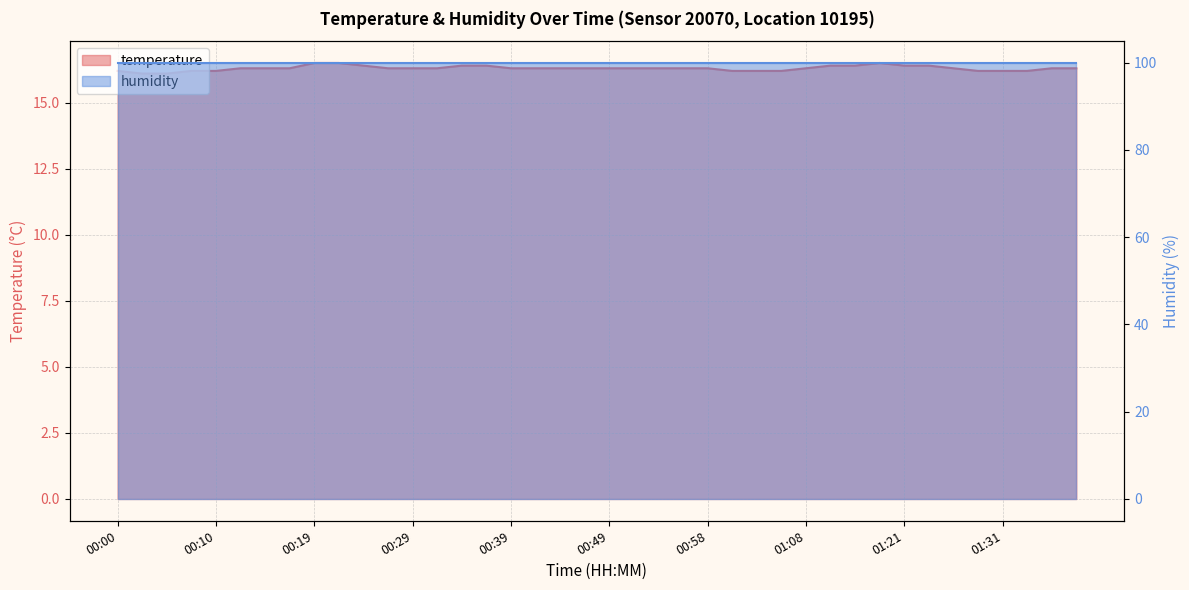

What is the value of the 4th point from the left?

16.2